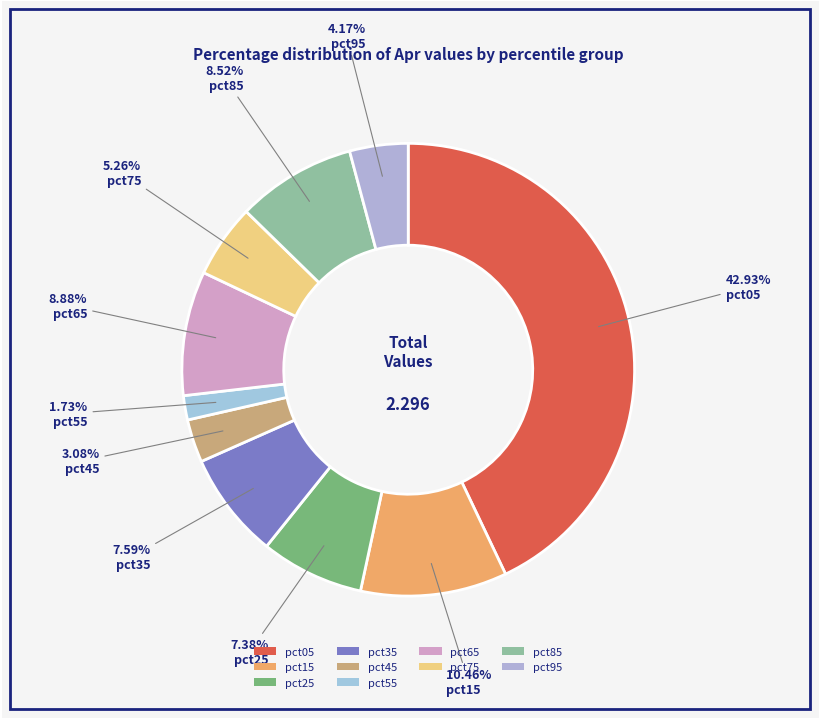

Which slice is the smallest?

pct55